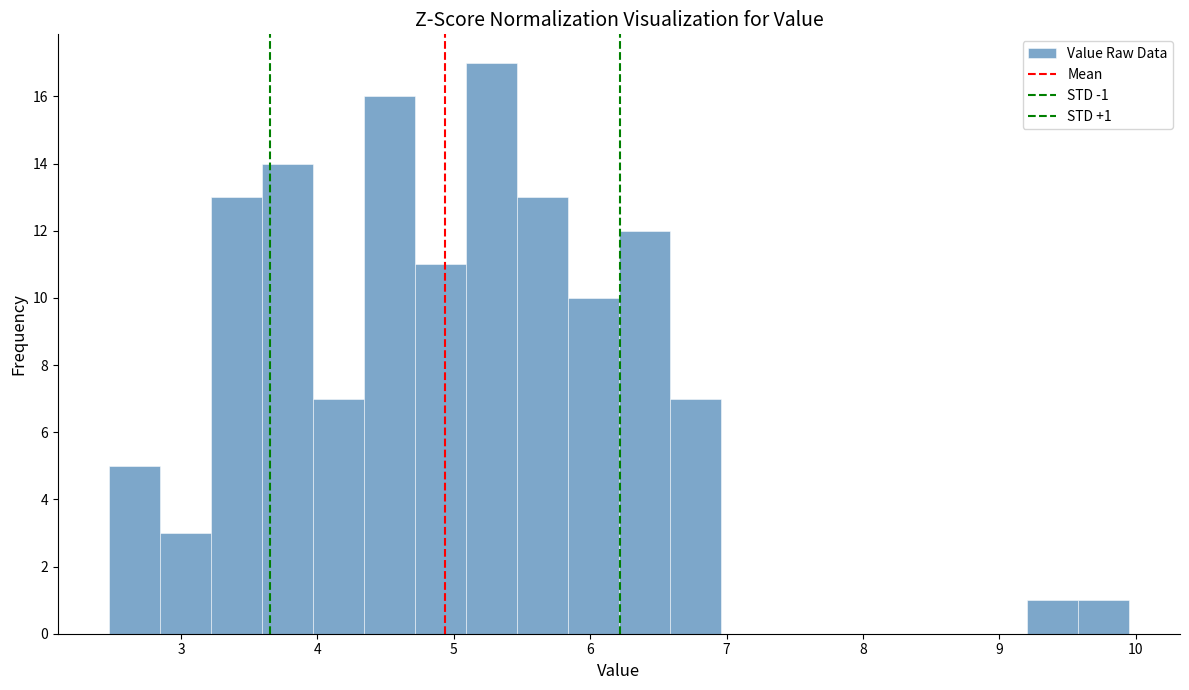

Around what value on the x-axis is the tallest bar? Give the approximate position of its centre, as read against the axis.

5.3